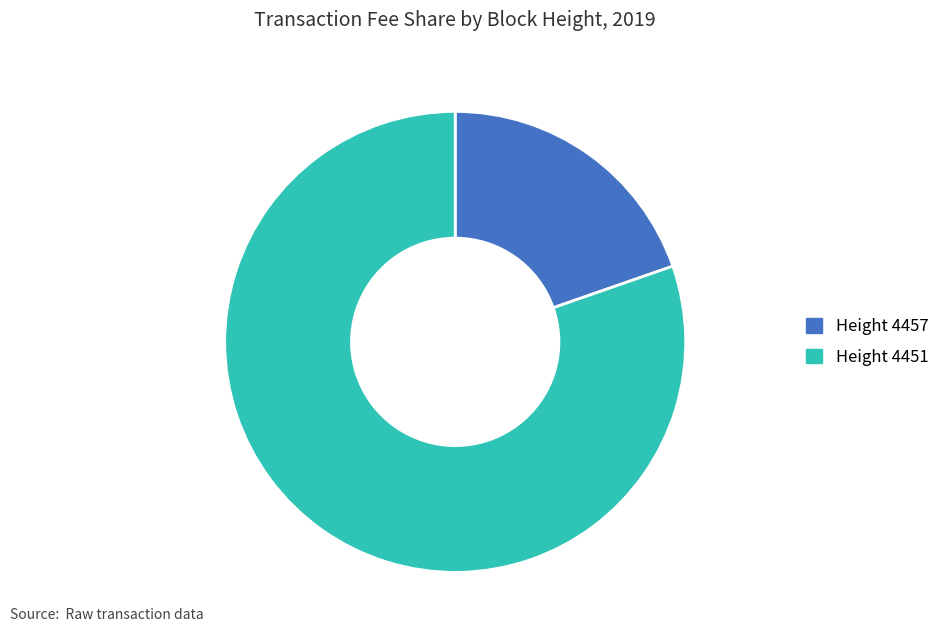

Count the number of slices in the pie.

2